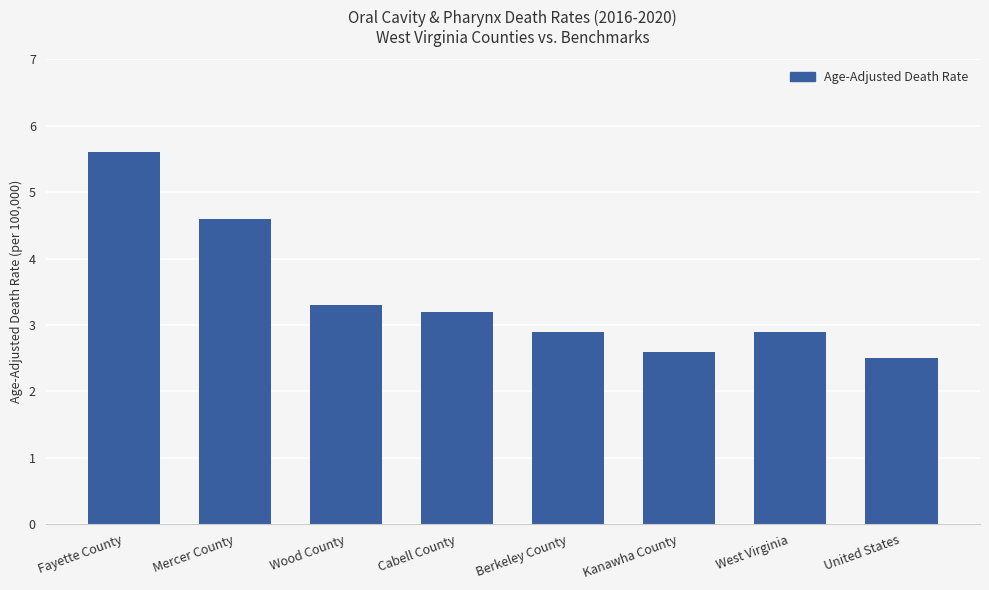

How many bars are there in total?

8